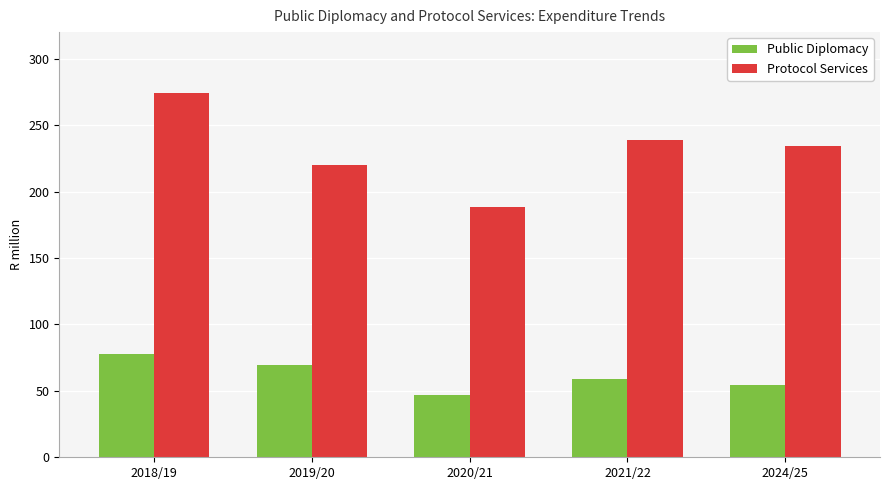

What is the sum of all Protocol Services values?

1154.8